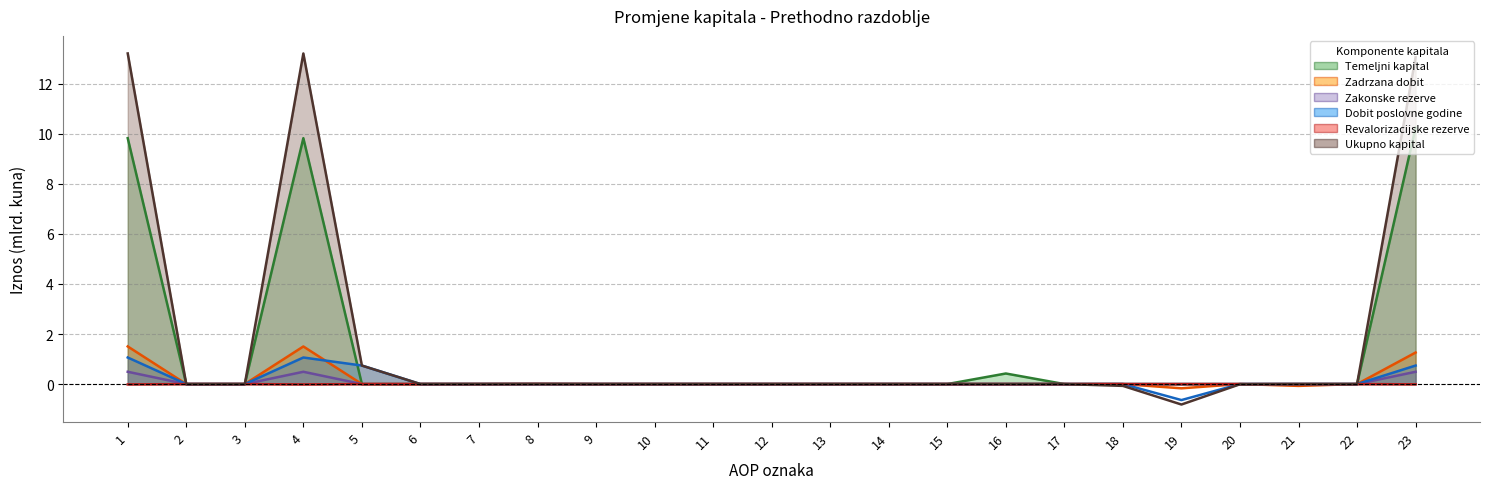

At which category is the sum across all series the highest?

1